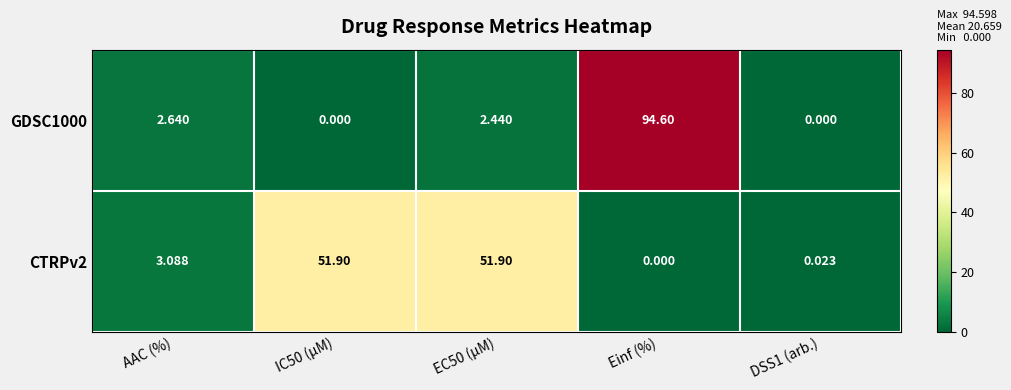

Which category has the highest value in the GDSC1000 series?

Einf (%)